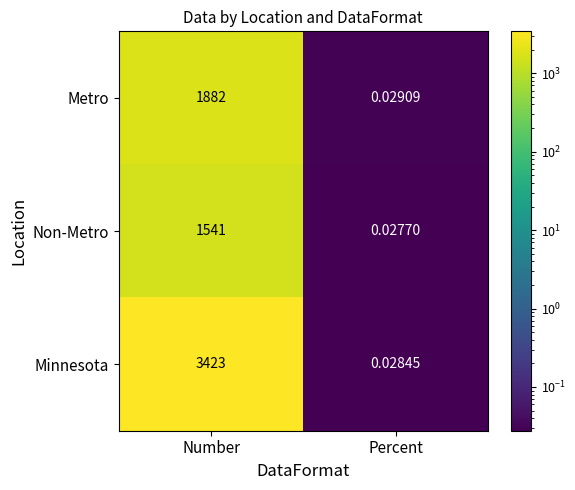

At which category is the sum across all series the highest?

Number